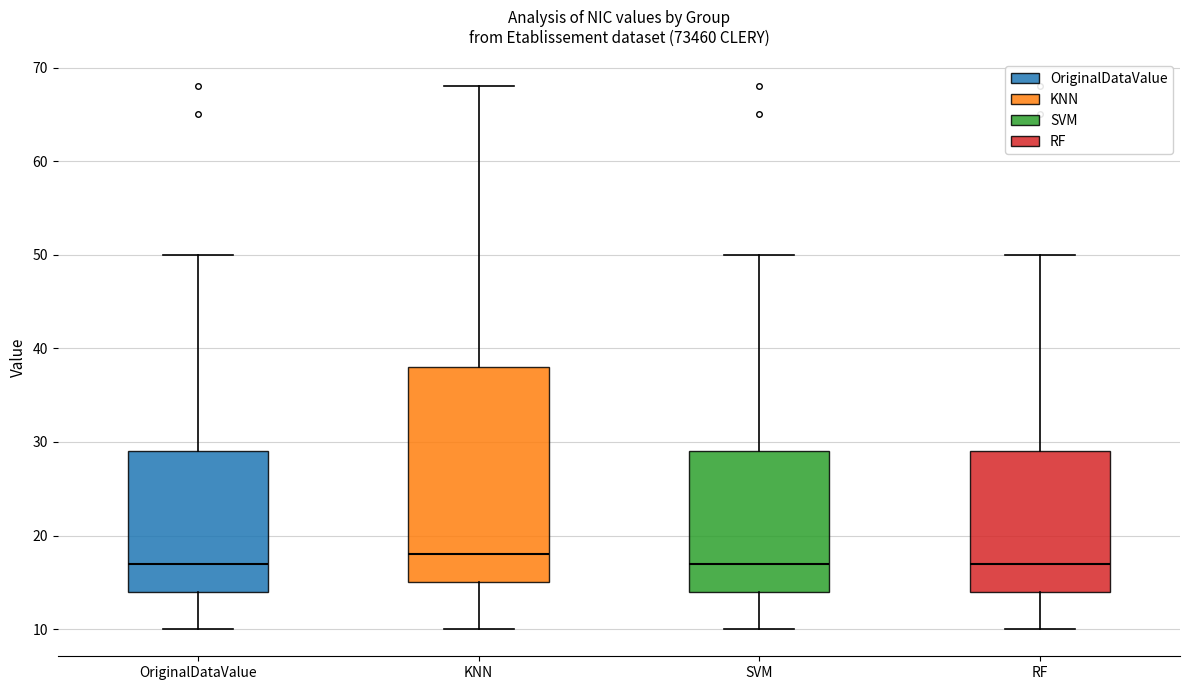

Reading left to right, read every box against the y-axis: the position of its median line, the range the box covers, and the ends of its whiskers. The values are not printed on the chart, so give them approximately, as read against the axis.

OriginalDataValue: median 17, box 14 to 29, whiskers 10 to 50
KNN: median 18, box 15 to 38, whiskers 10 to 68
SVM: median 17, box 14 to 29, whiskers 10 to 50
RF: median 17, box 14 to 29, whiskers 10 to 50